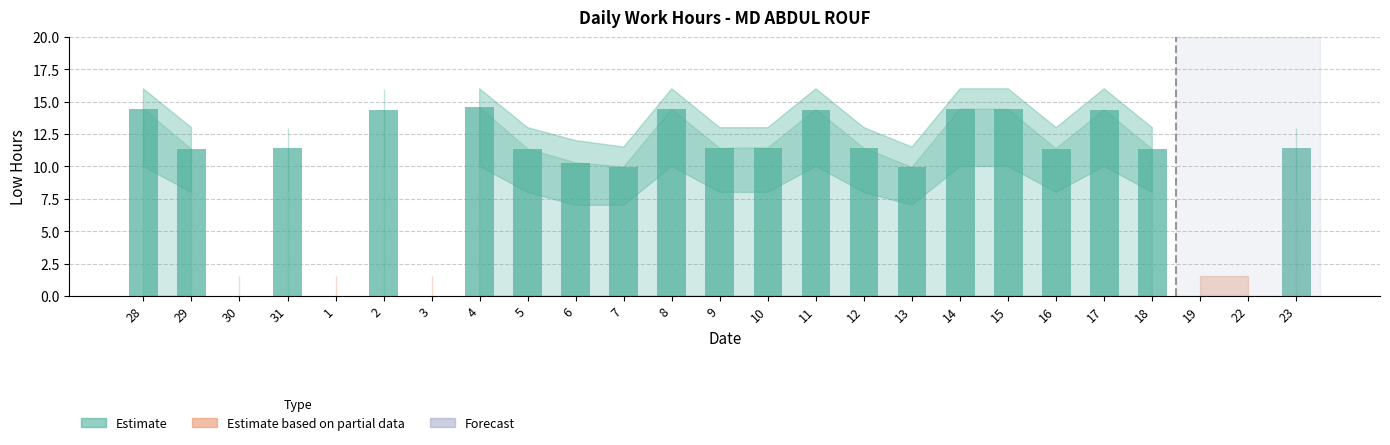

What is the ratio of the value at 5 to the value at 8?

0.8